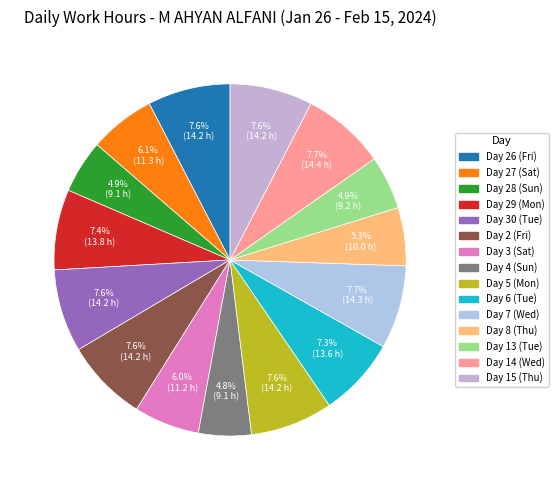

What percentage is the Day 28 (Sun) slice, to the nearest percent?

5%